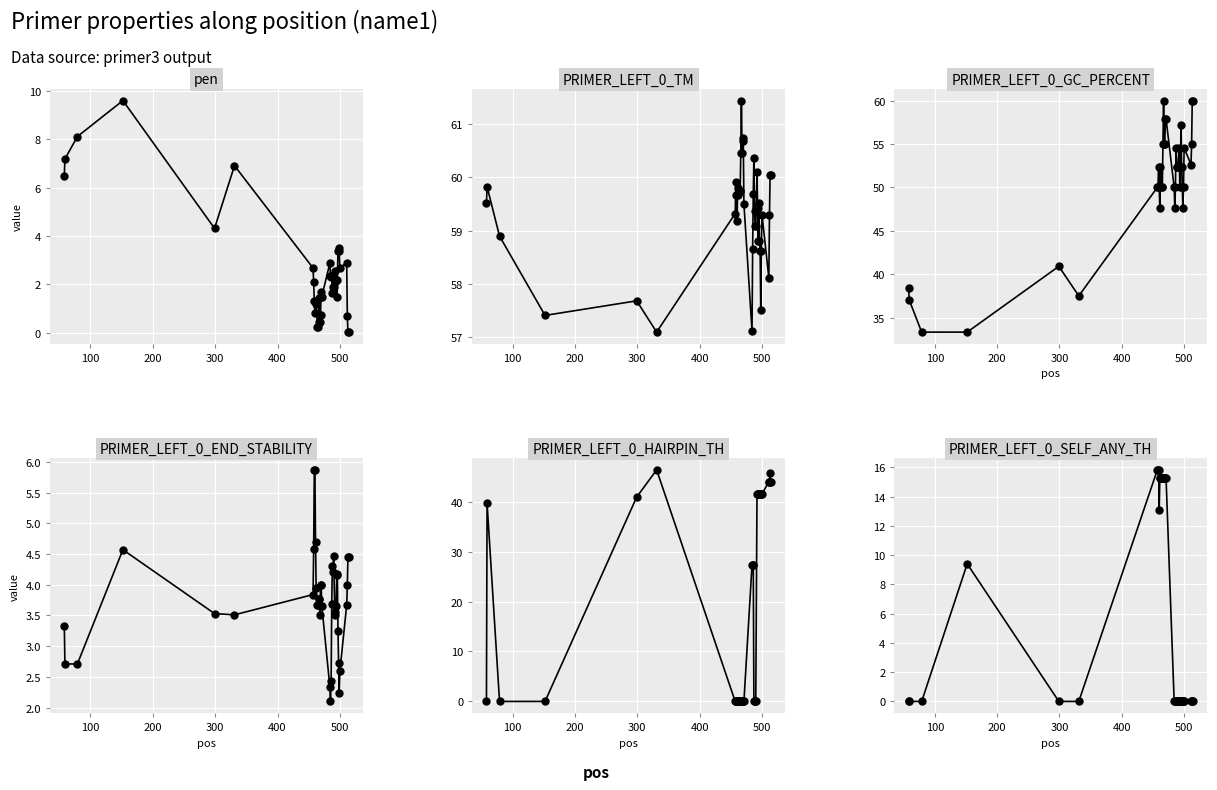

At how many categories does at least one series exceed 21?

40